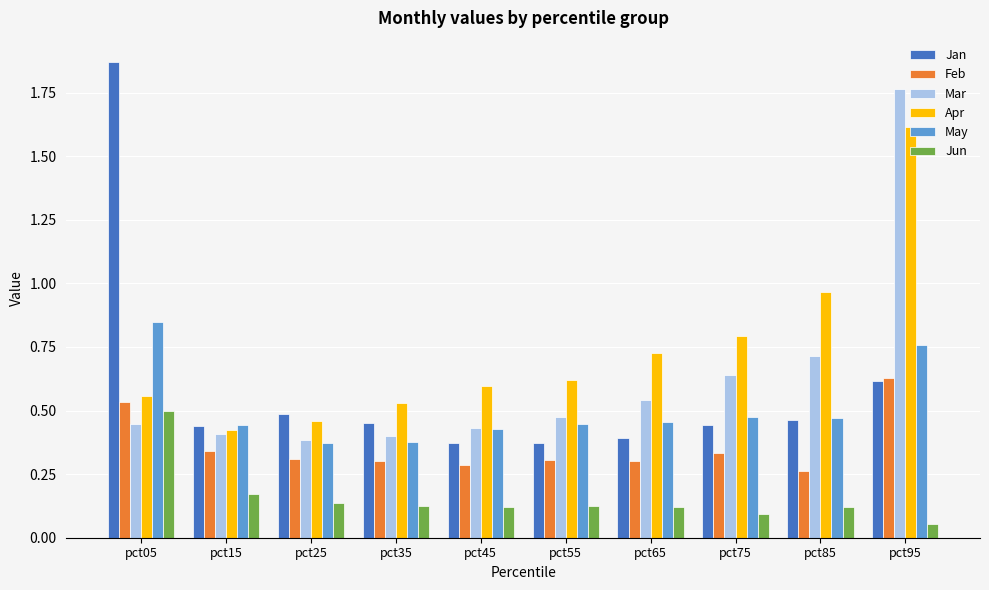

How many Mar values are between 0 and 1?

9